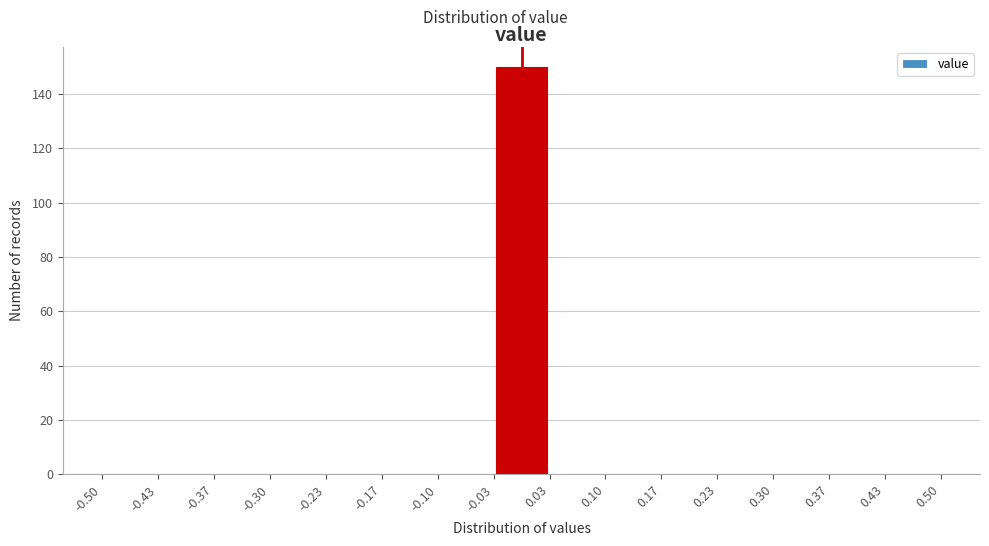

Reading left to right, list every bar in this chart as the range it spans on the x-axis followed by its height. The values are not printed on the chart, so give them approximately, as read against the axis.

-0.50 to -0.43: 0
-0.43 to -0.37: 0
-0.37 to -0.30: 0
-0.30 to -0.23: 0
-0.23 to -0.17: 0
-0.17 to -0.10: 0
-0.10 to -0.03: 0
-0.03 to 0.03: 150
0.03 to 0.10: 0
0.10 to 0.17: 0
0.17 to 0.23: 0
0.23 to 0.30: 0
0.30 to 0.37: 0
0.37 to 0.43: 0
0.43 to 0.50: 0